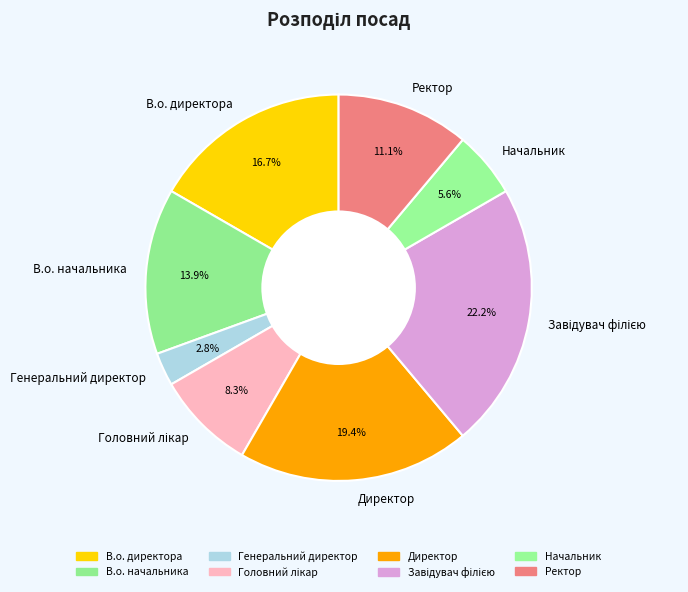

Does Ректор account for over 50% of the chart?

No